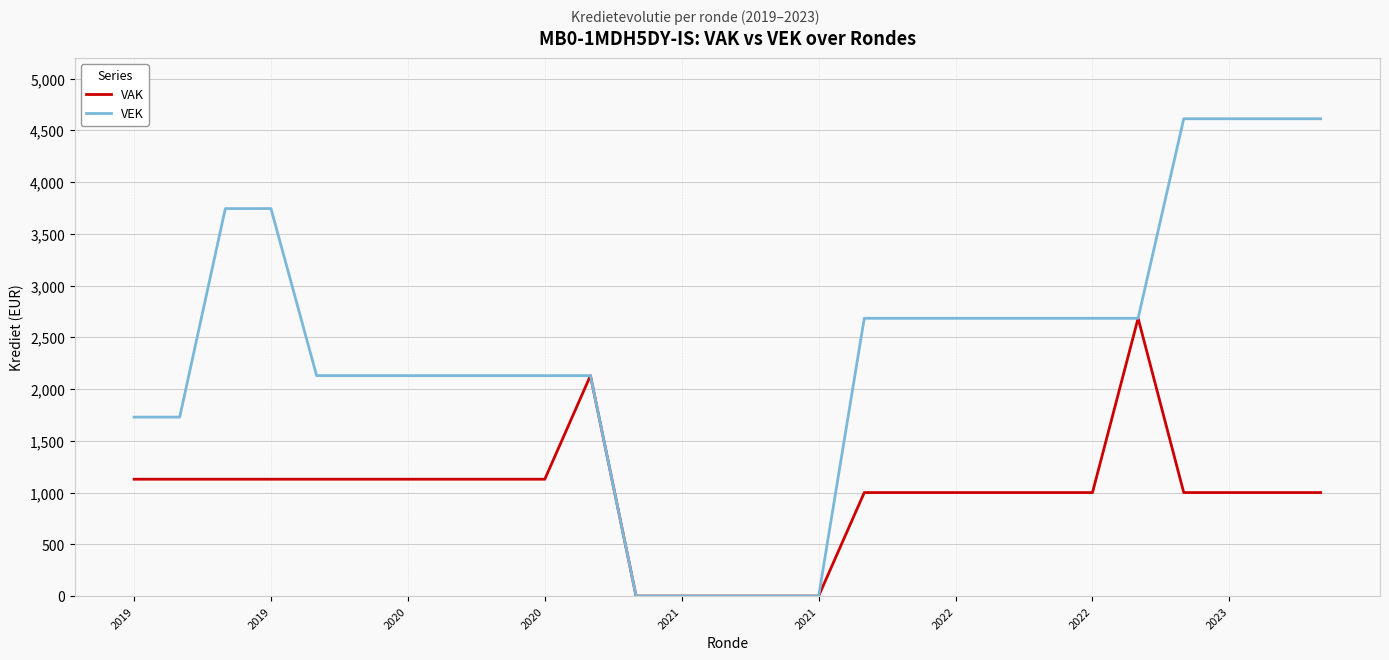

Rank the series by their average value, from lowest to highest.

VAK, VEK